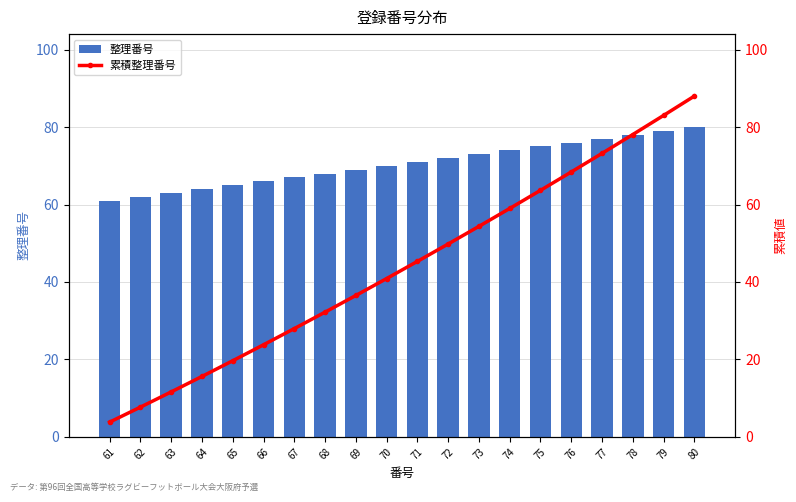

What is the value of the 整理番号 bar at the 14th from the left?

74